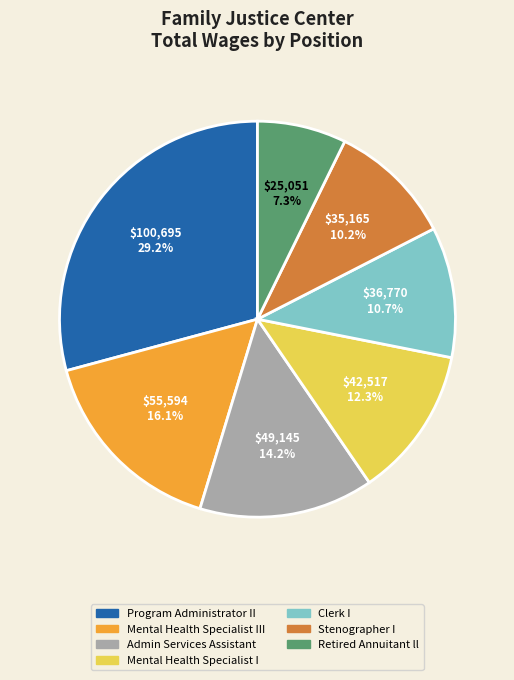

Does any single category account for the majority?

No